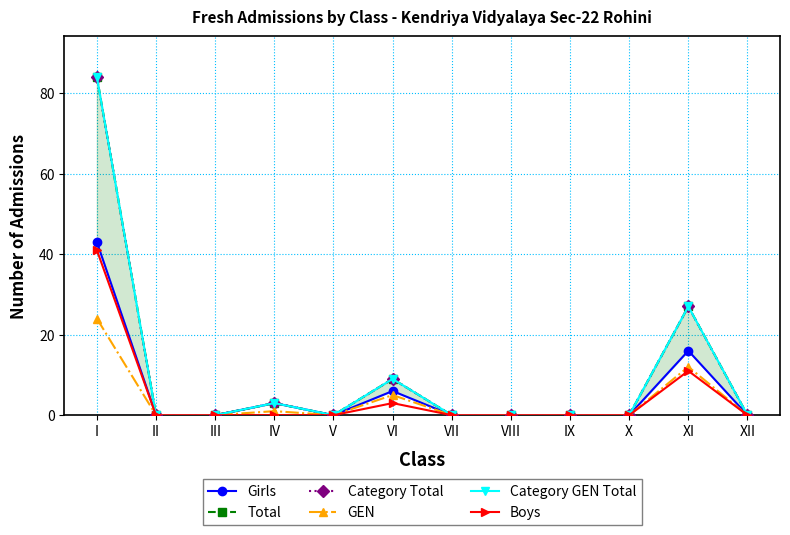

True or false: Girls and Total intersect in this chart.

False